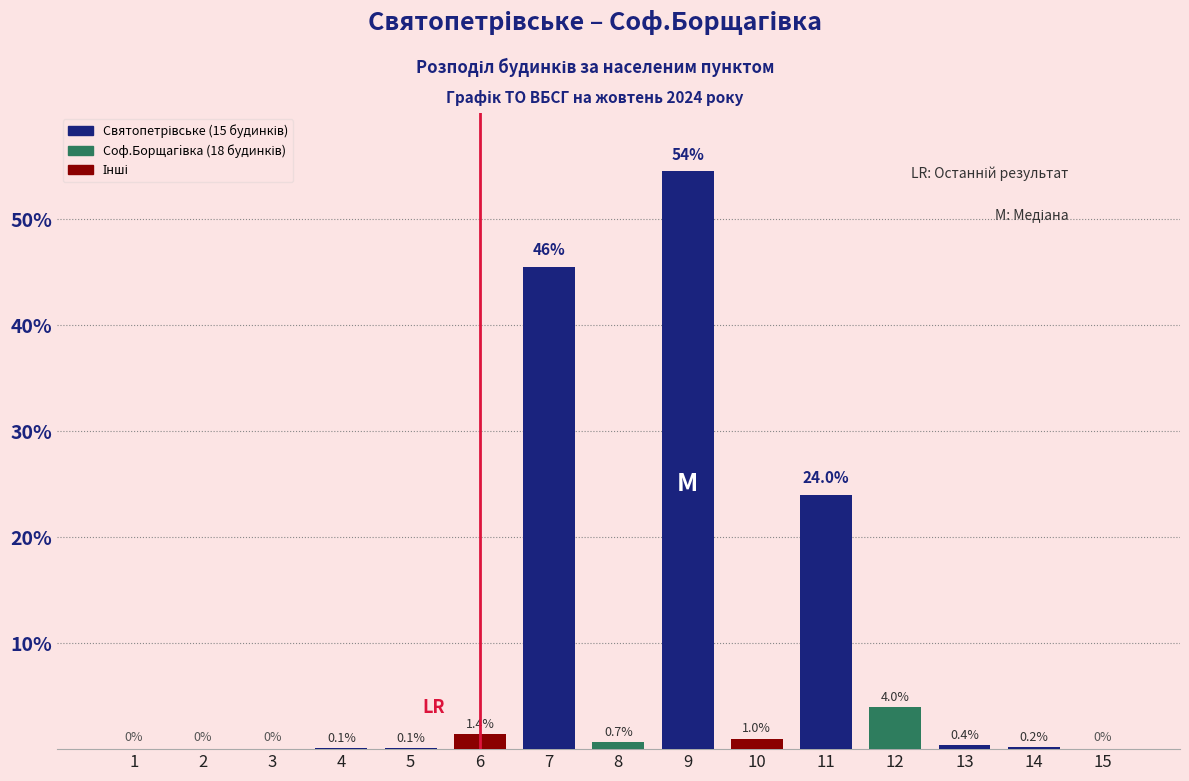

Is it true that the value at 9 is 95.2?

False